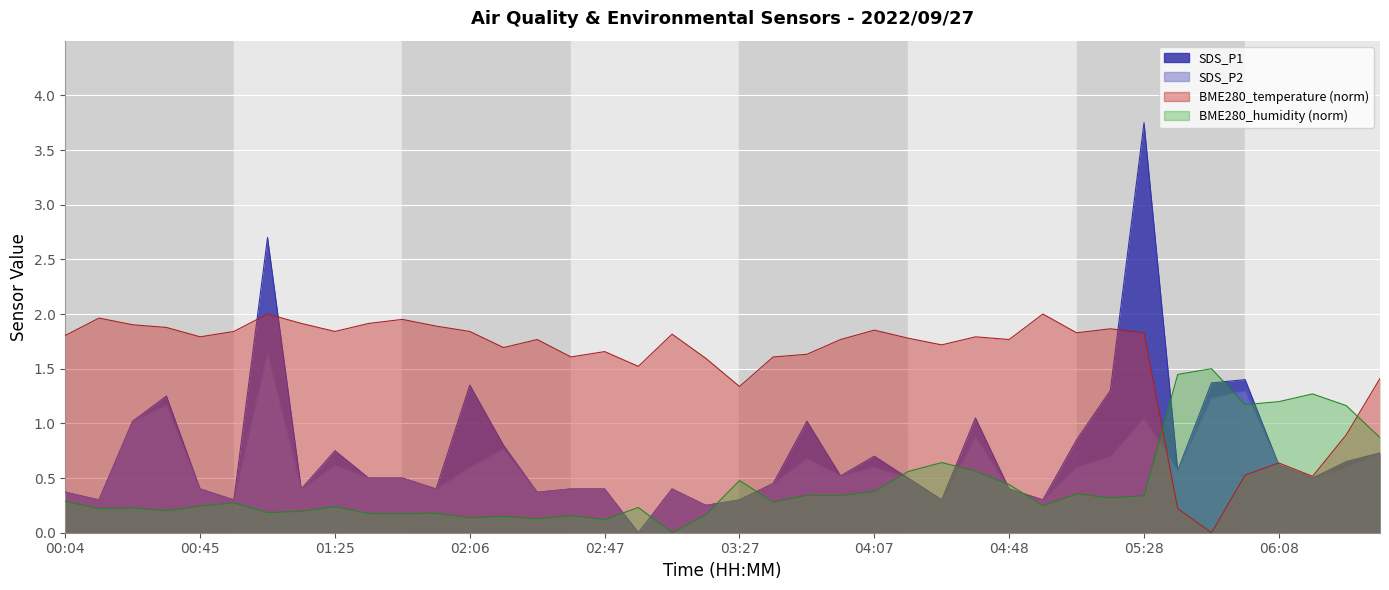

What is the change in value from 01:36 to 03:07?

-0.1